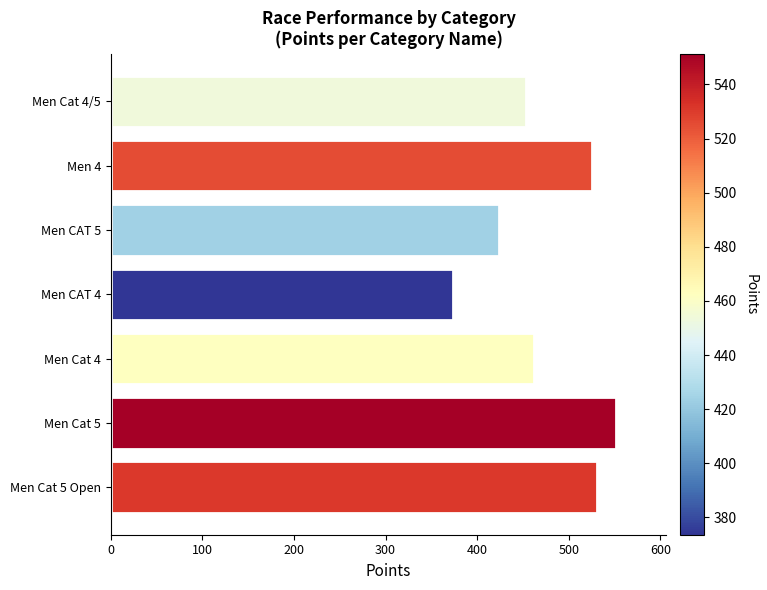

List the labels in order of value, largest first.

Men Cat 5, Men Cat 5 Open, Men 4, Men Cat 4, Men Cat 4/5, Men CAT 5, Men CAT 4